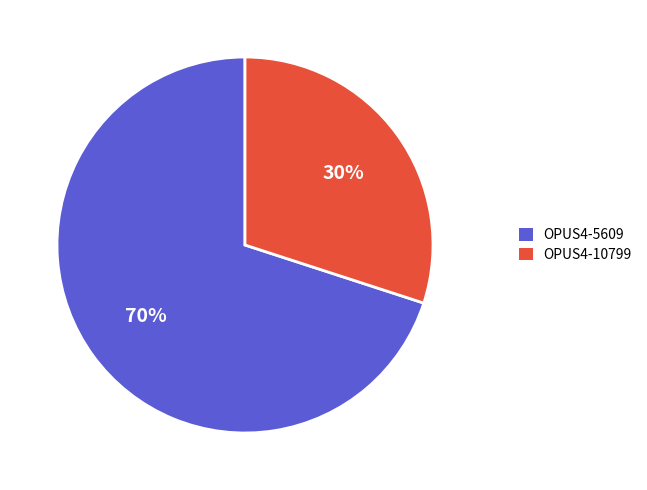

Which slice is the smallest?

OPUS4-10799